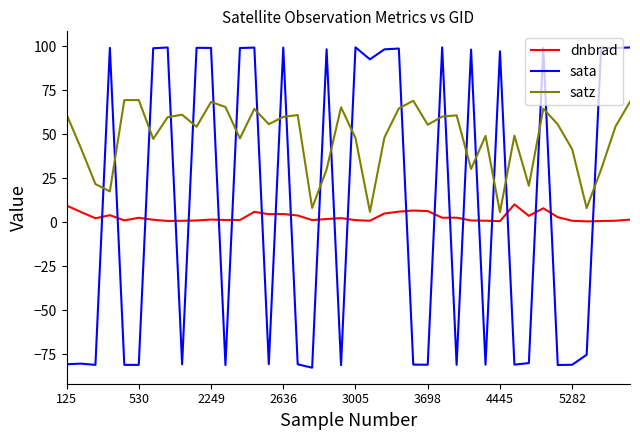

What is the minimum value for sata?

-82.7